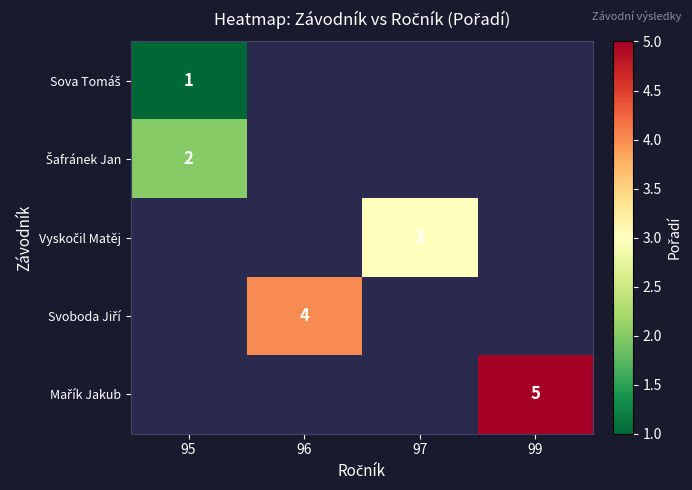

Rank the series at 99 from highest to lowest value.

Sova Tomáš, Šafránek Jan, Vyskočil Matěj, Svoboda Jiří, Mařík Jakub